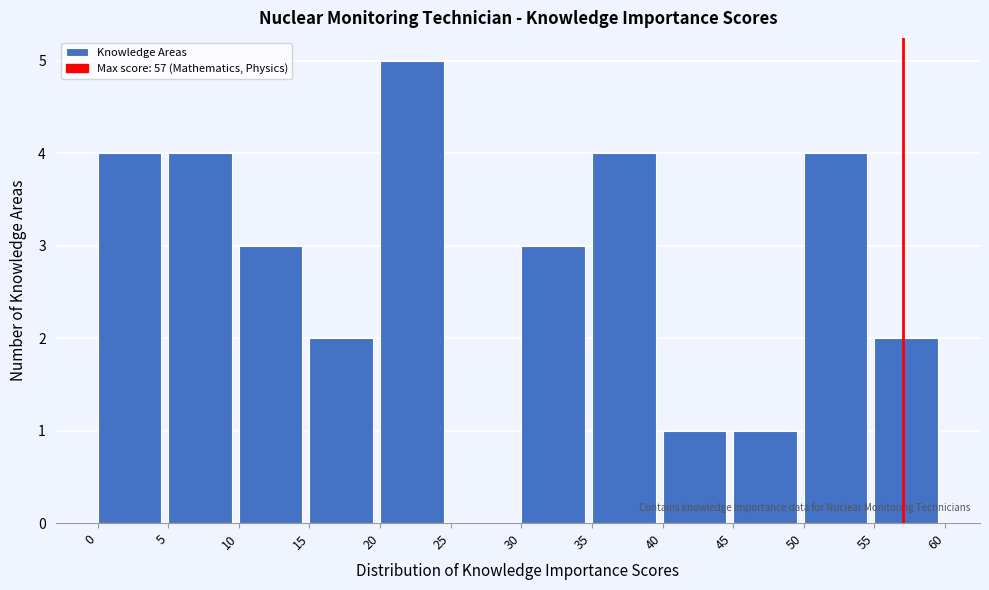

Reading left to right, list every bar in this chart as the range it spans on the x-axis followed by its height. The values are not printed on the chart, so give them approximately, as read against the axis.

0 to 5: 4
5 to 10: 4
10 to 15: 3
15 to 20: 2
20 to 25: 5
25 to 30: 0
30 to 35: 3
35 to 40: 4
40 to 45: 1
45 to 50: 1
50 to 55: 4
55 to 60: 2